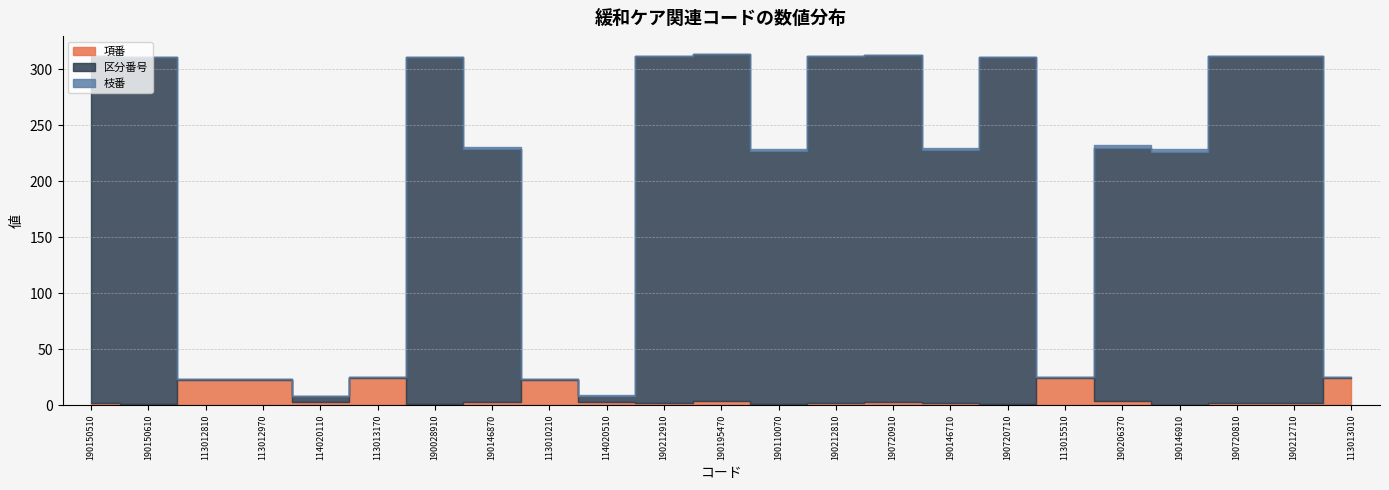

True or false: 区分番号 has more than 0 points higher than both neighbors.

True